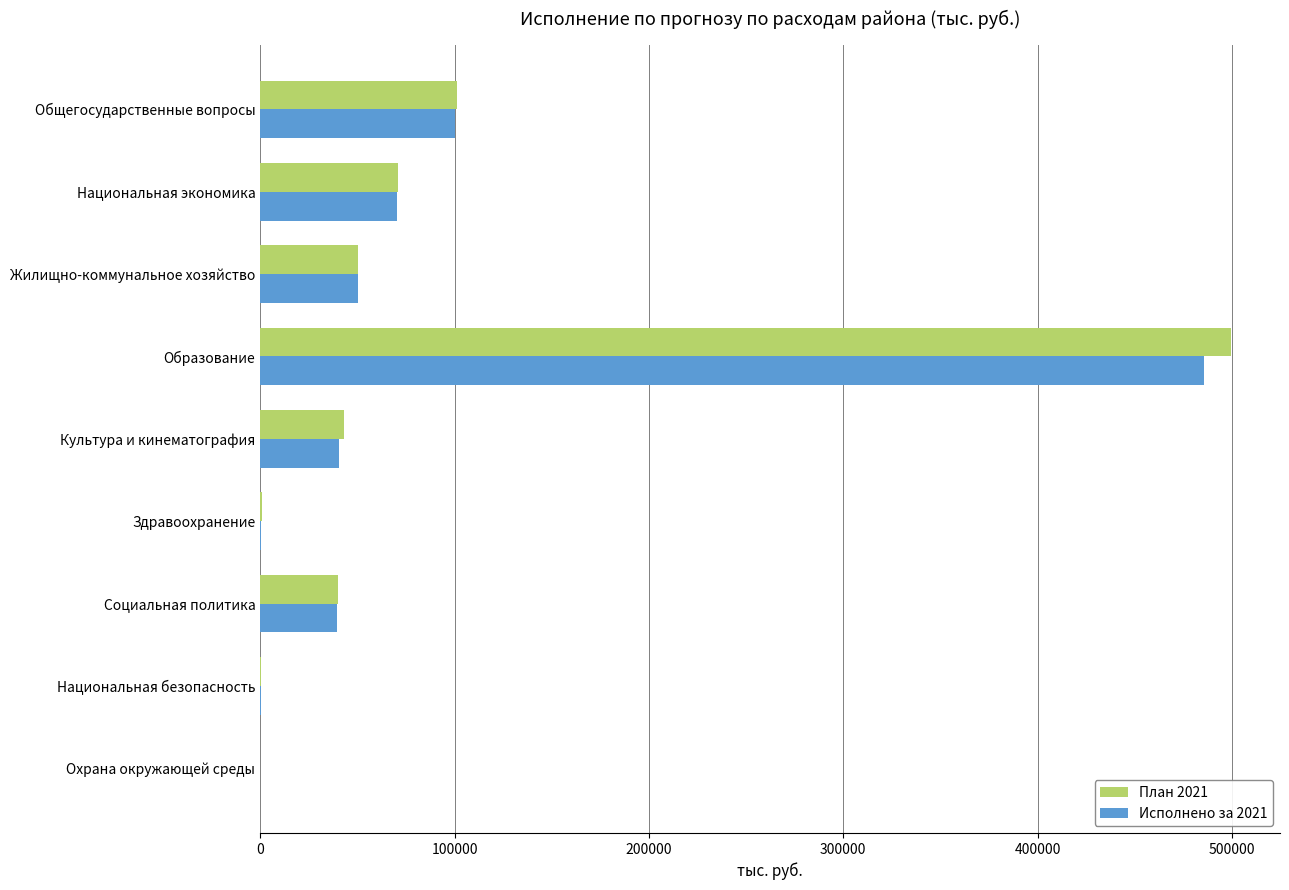

What is the sum of the Исполнено за 2021 values at Жилищно-коммунальное хозяйство and Социальная политика?

89894.6